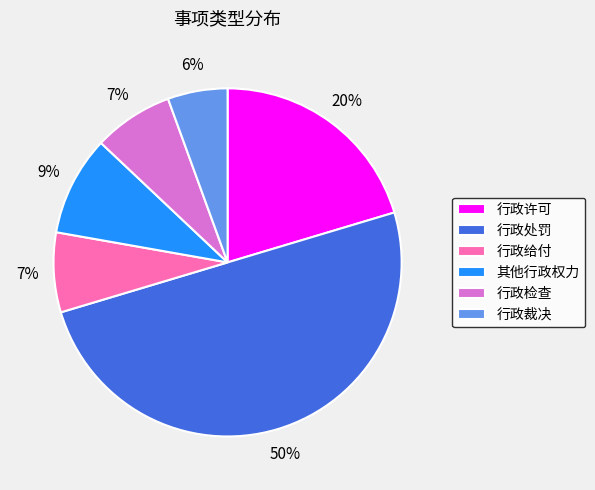

To the nearest percent, what portion does 其他行政权力 represent?

9%